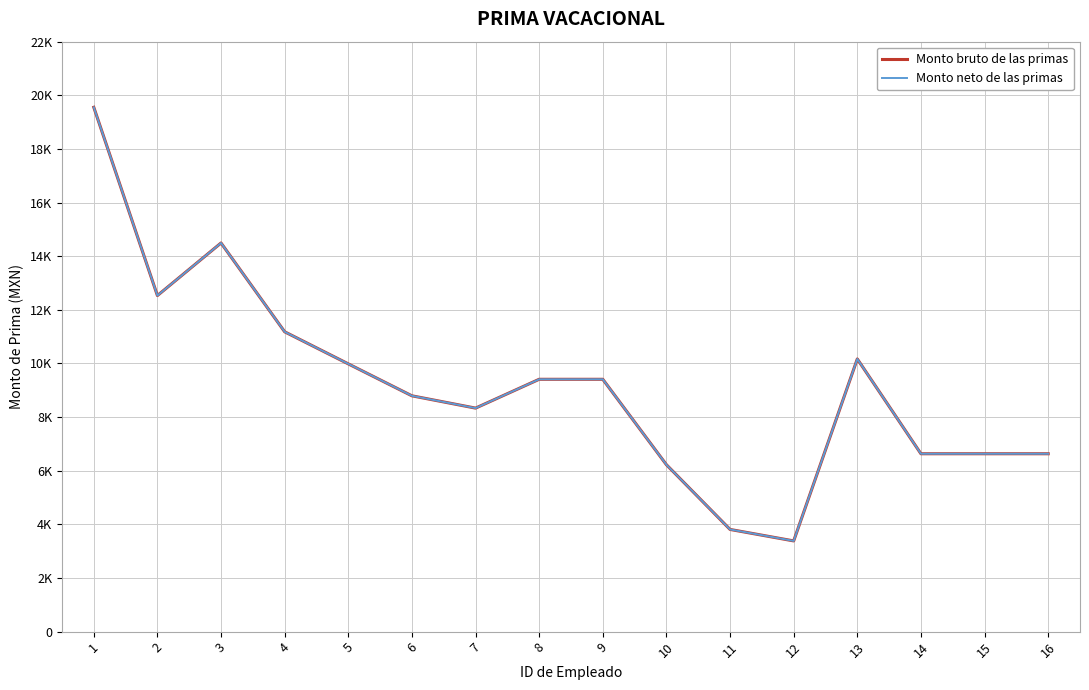

What value does the Monto neto de las primas series have at 12?

3383